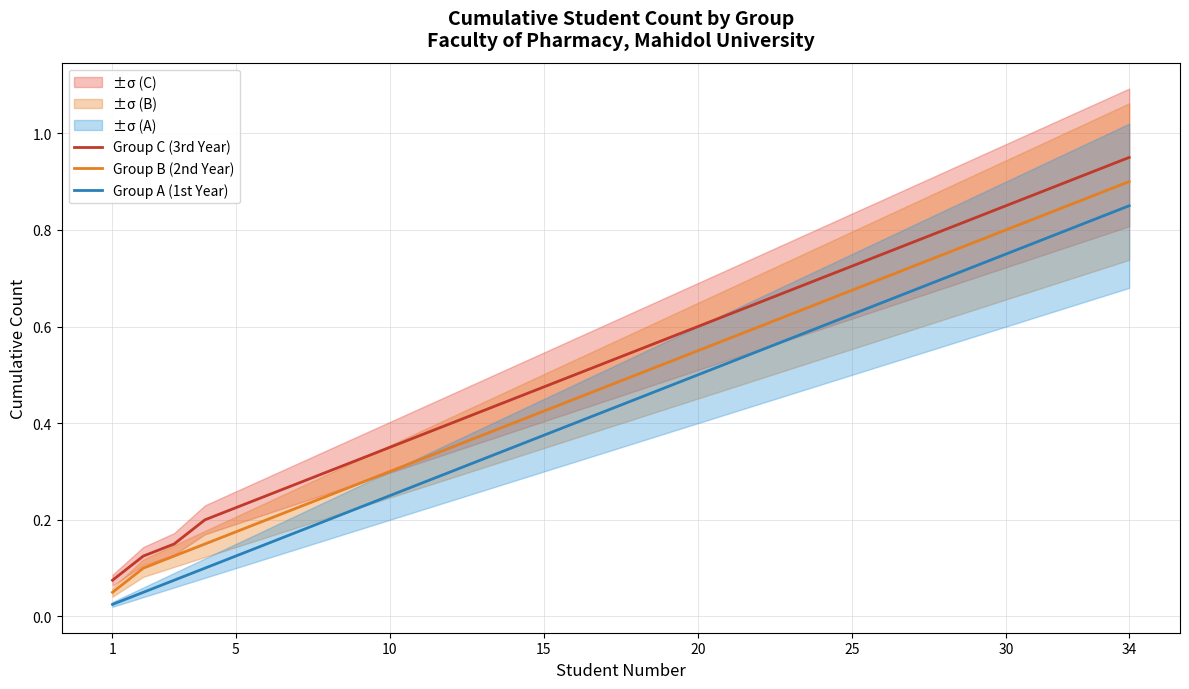

What is the difference between the maximum and minimum values in the Group A (1st Year) series?

0.8